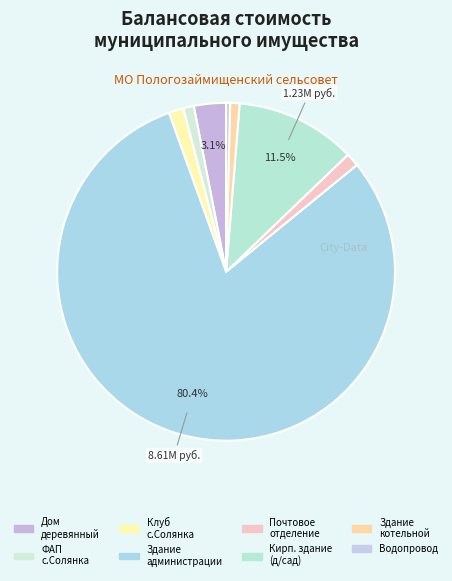

Which slice is the largest?

Здание администрации